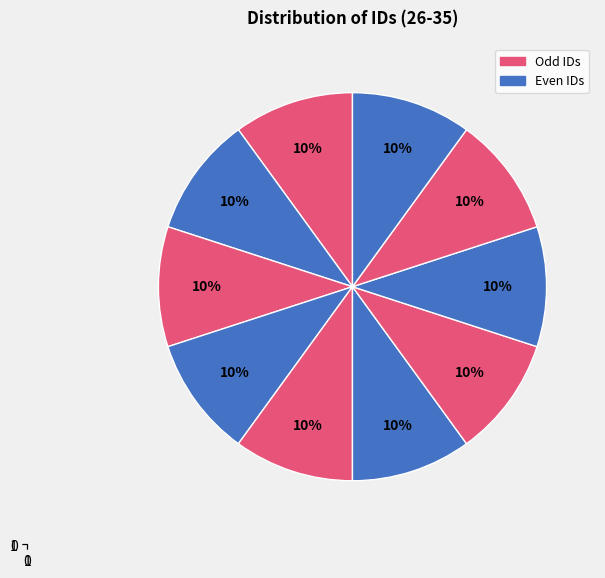

Count the number of slices in the pie.

10